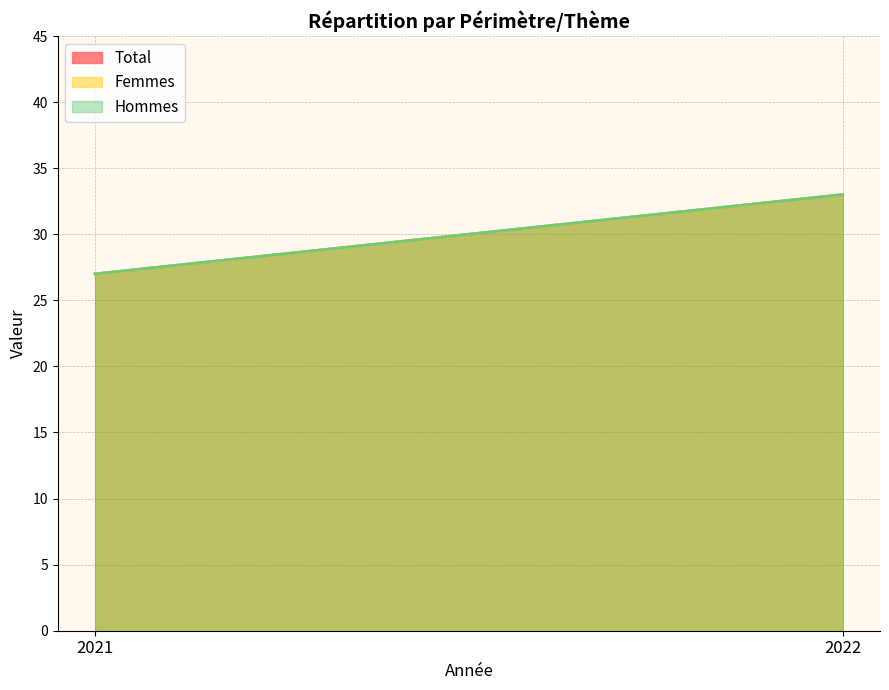

Reading left to right, extract all data points from this chart.

Total: 2021=27	2022=33
Femmes: 2021=27	2022=33
Hommes: 2021=27	2022=33